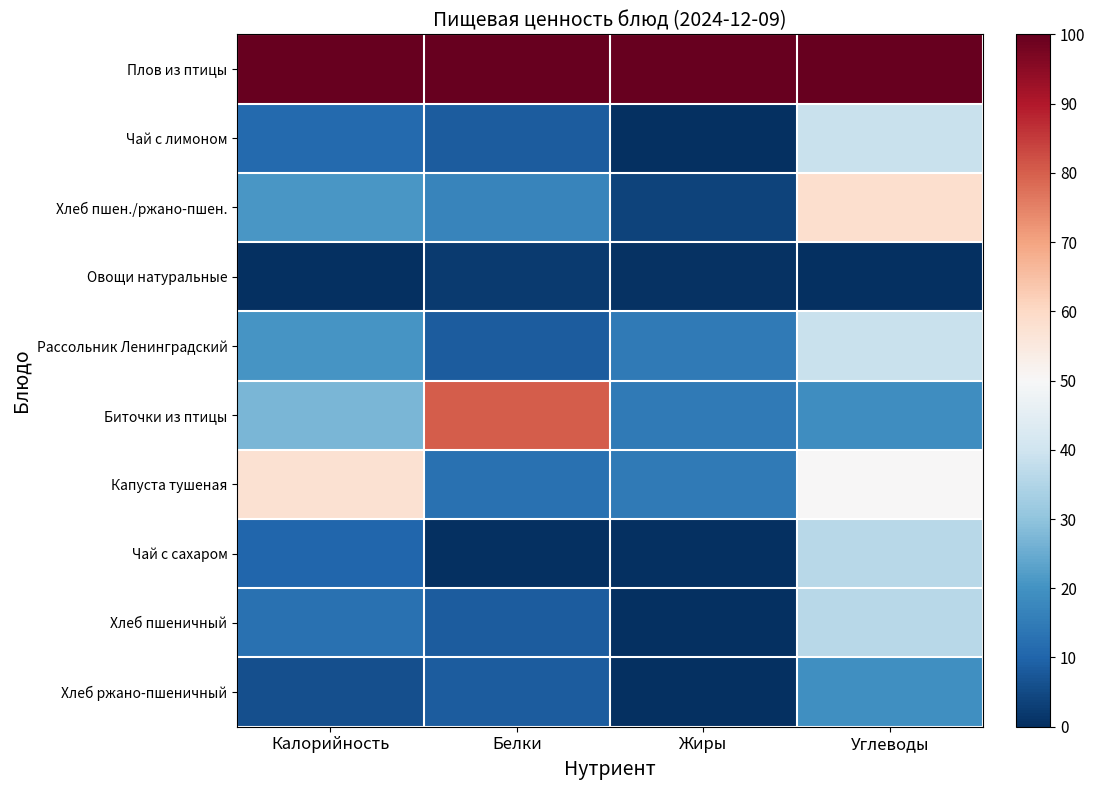

At how many categories does at least one series exceed 74?

4